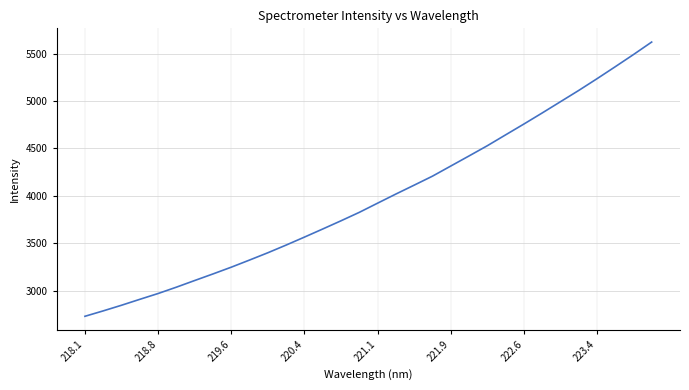

What is the difference between the second highest and minimum values?

2761.0